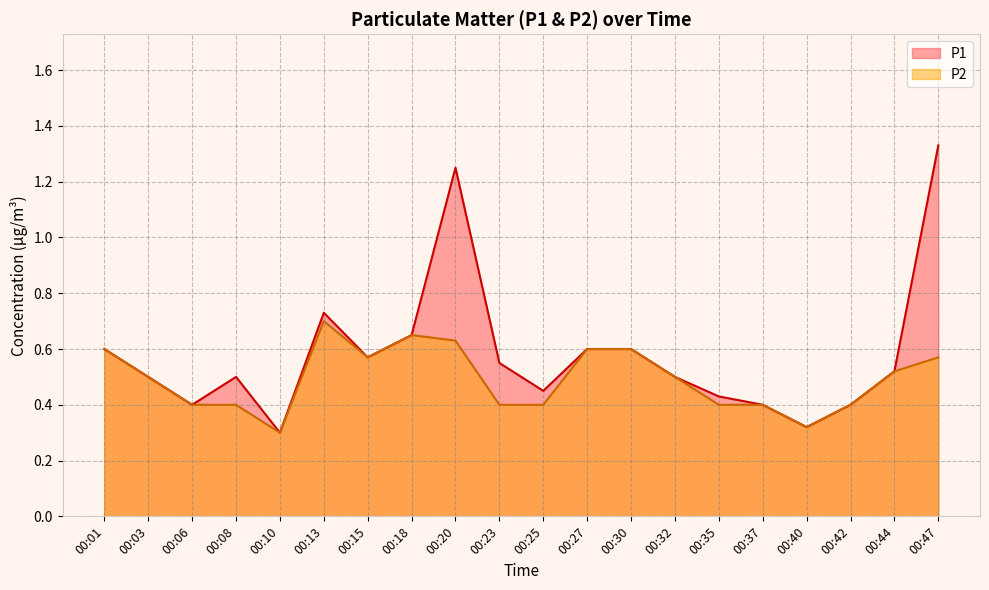

Is it true that P1 equals 1.3 at 00:47?

True